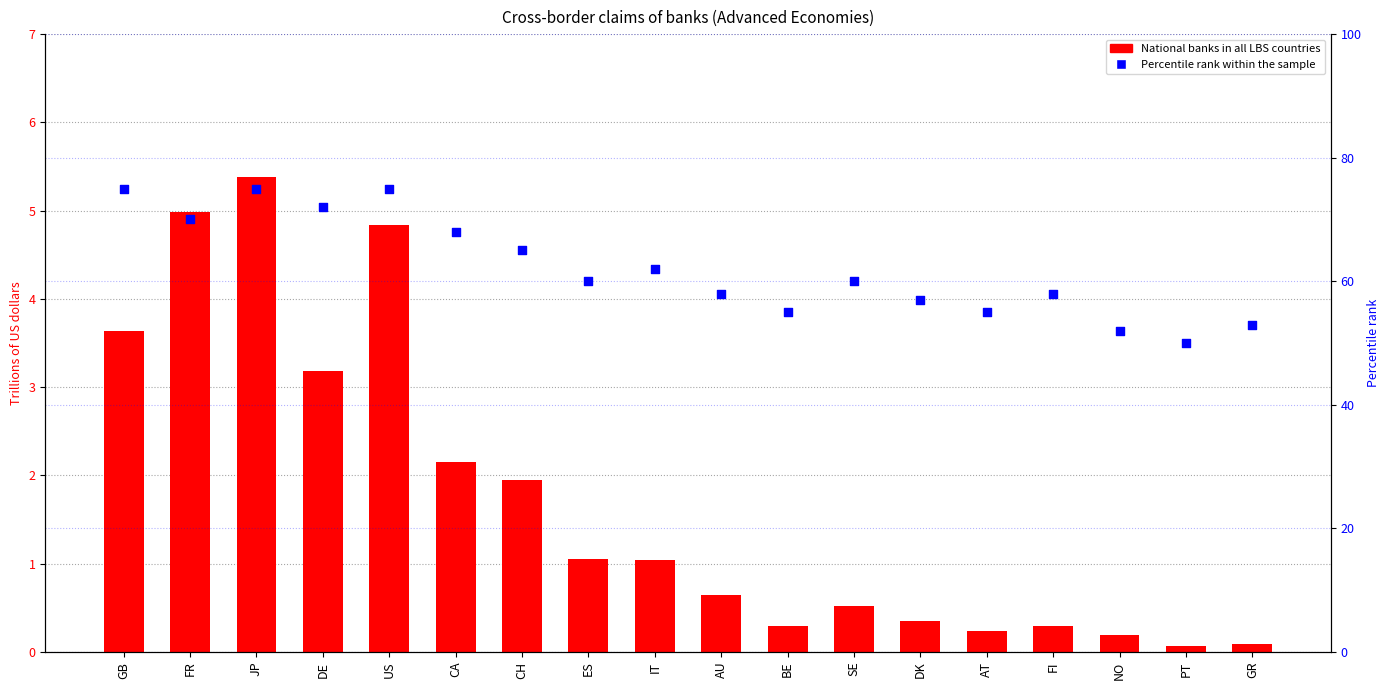

Is the value of National banks in all LBS countries at CH greater than the value of Percentile rank within the sample at AU?

No